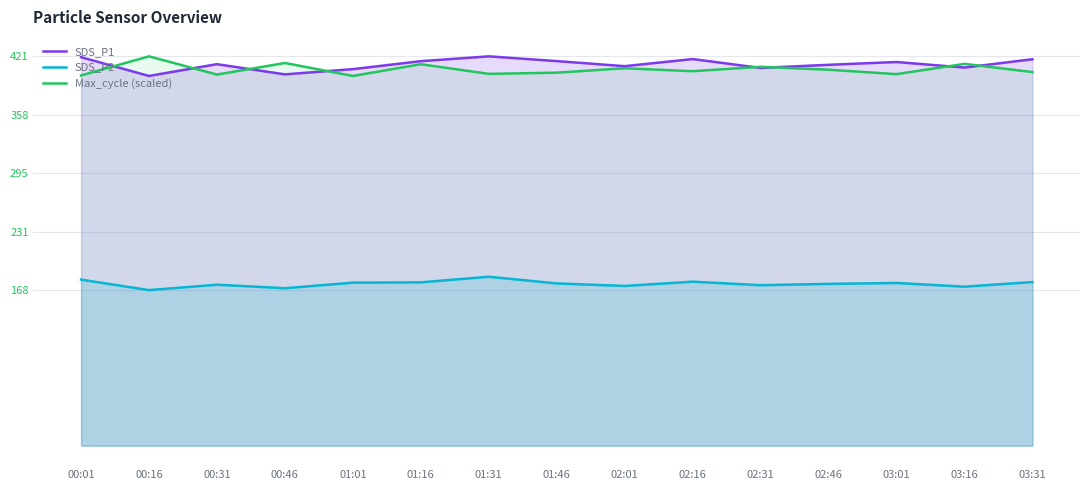

Reading left to right, transcribe all the data shown in this chart.

SDS_P1: 00:01=420.2	00:16=399.9	00:31=412.7	00:46=401.6	01:01=407.3	01:16=415.9	01:31=421.1	01:46=416.0	02:01=410.5	02:16=418.2	02:31=408.6	02:46=412.0	03:01=415.0	03:16=409.0	03:31=418.0
SDS_P2: 00:01=179.6	00:16=168.3	00:31=174.1	00:46=170.3	01:01=176.3	01:16=176.7	01:31=182.7	01:46=175.5	02:01=172.8	02:16=177.4	02:31=173.6	02:46=175.0	03:01=176.0	03:16=172.0	03:31=177.0
Max_cycle (scaled): 00:01=400.5	00:16=421.1	00:31=401.4	00:46=414.0	01:01=399.9	01:16=412.6	01:31=402.2	01:46=403.5	02:01=408.2	02:16=405.1	02:31=409.8	02:46=406.7	03:01=401.9	03:16=413.0	03:31=404.1